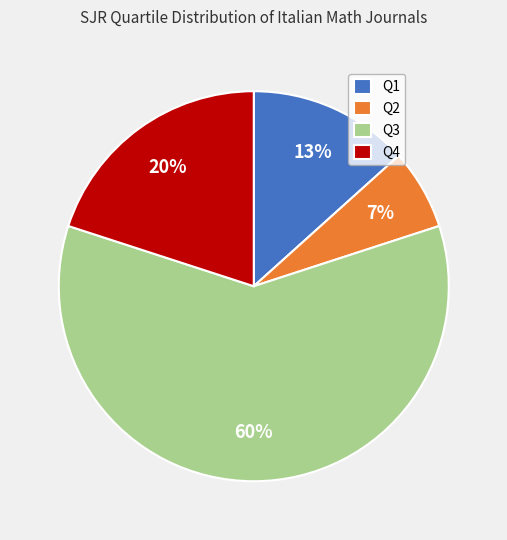

Combined, do Q1 and Q4 account for over 50%?

No